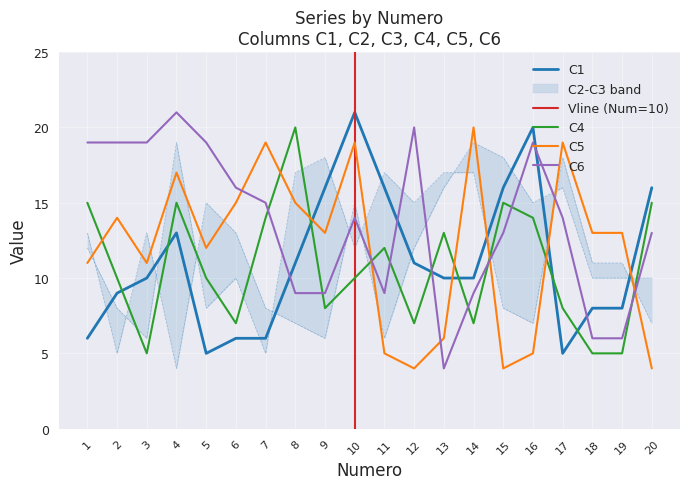

What is the minimum value shown in the chart?

4